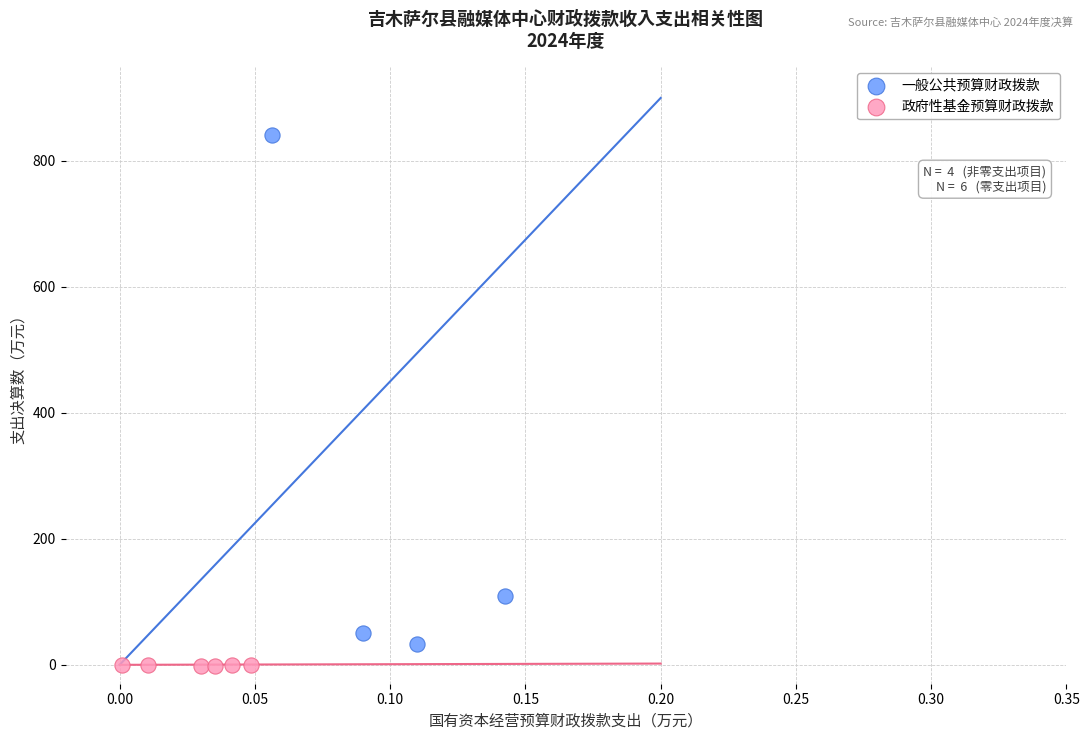

Which series reaches the maximum Y coordinate?

一般公共预算财政拨款